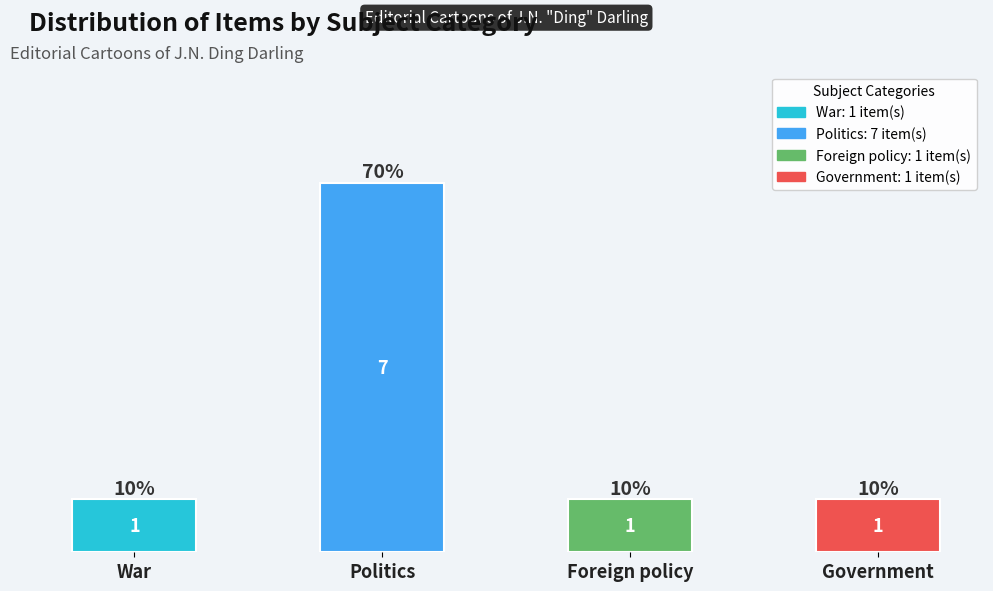

The value at Politics is 11. True or false?

False